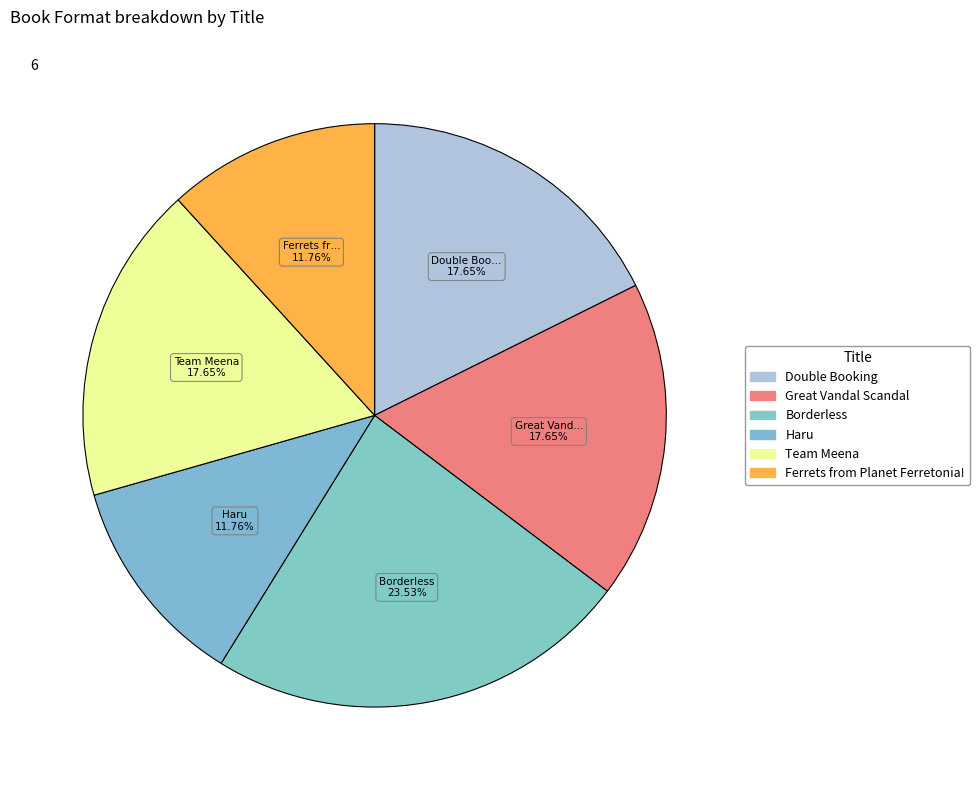

How many slices are in this pie chart?

6